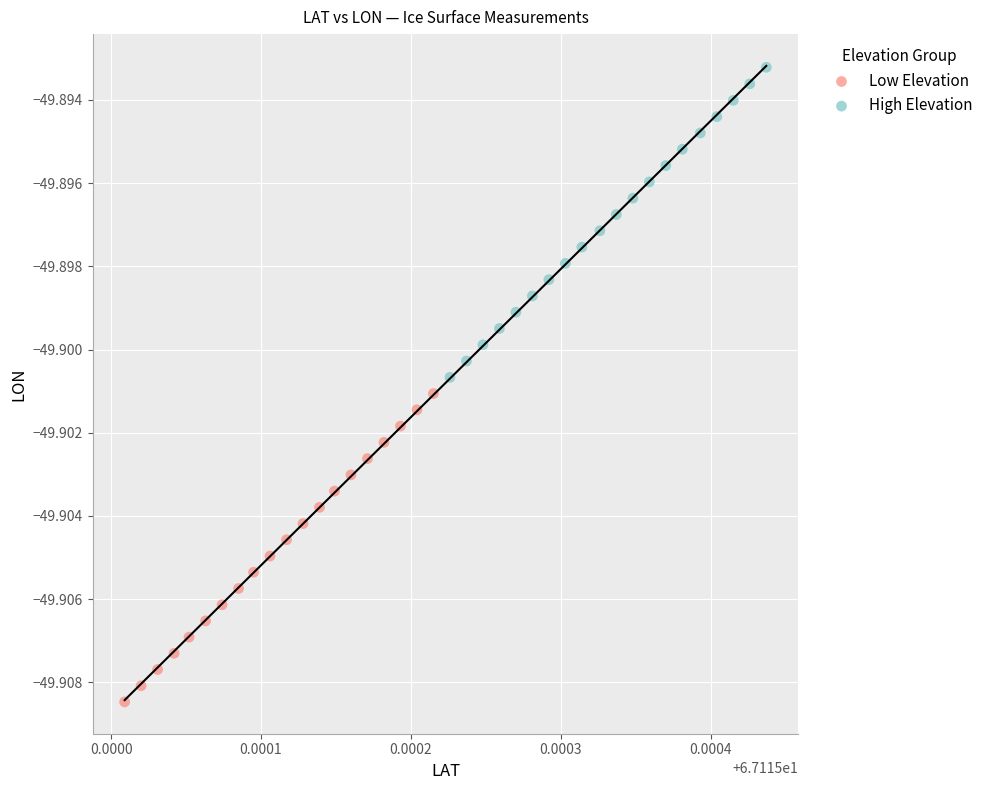

What are all the series names shown in the legend?

Low Elevation, High Elevation